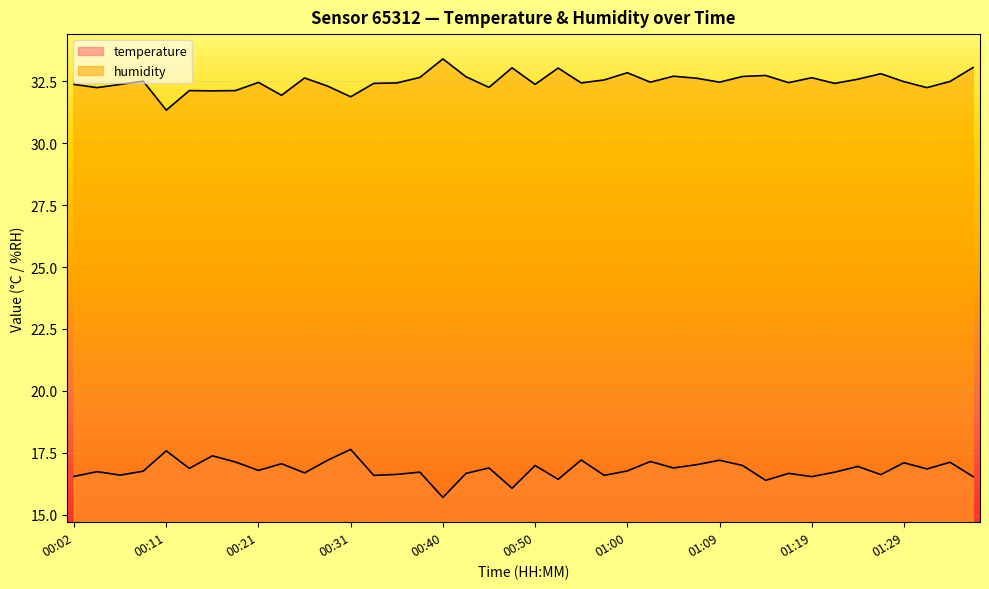

At which category is the sum across all series the highest?

01:12